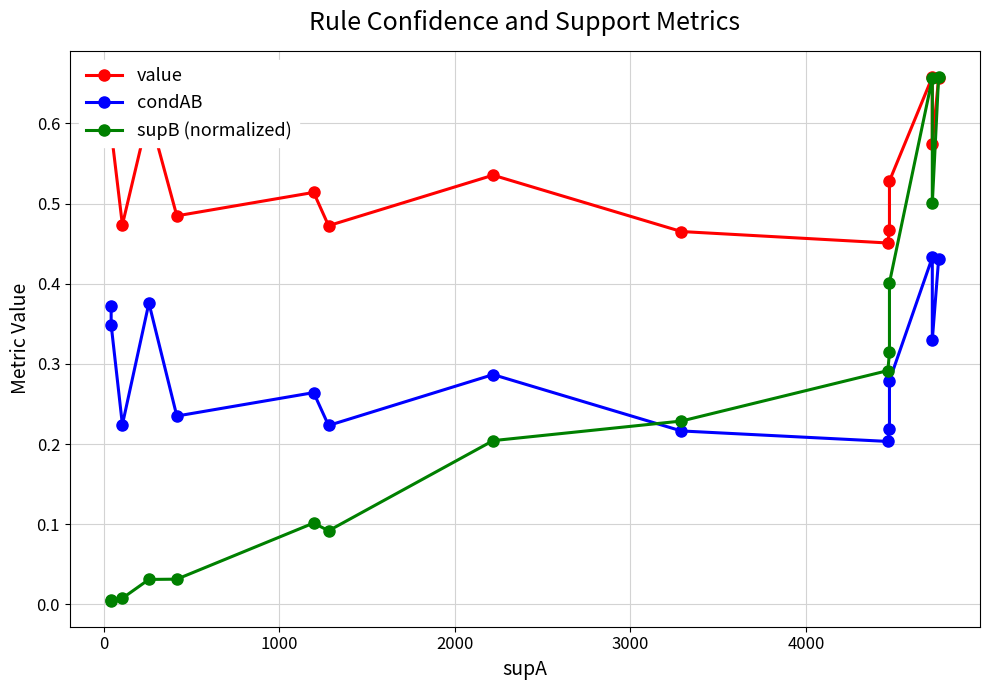

At how many categories does at least one series exceed 0?

15